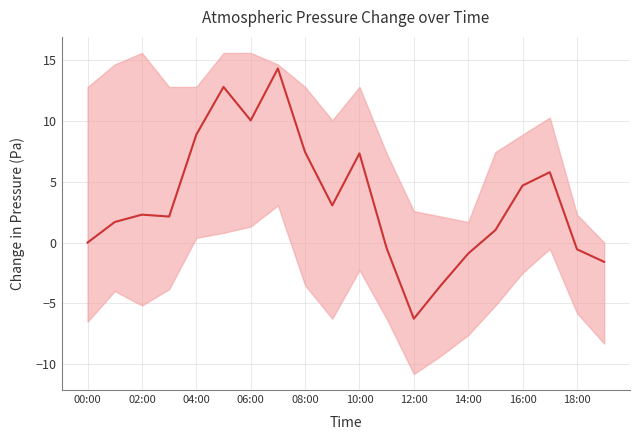

Which has a higher value, 19 or 02:00?

02:00